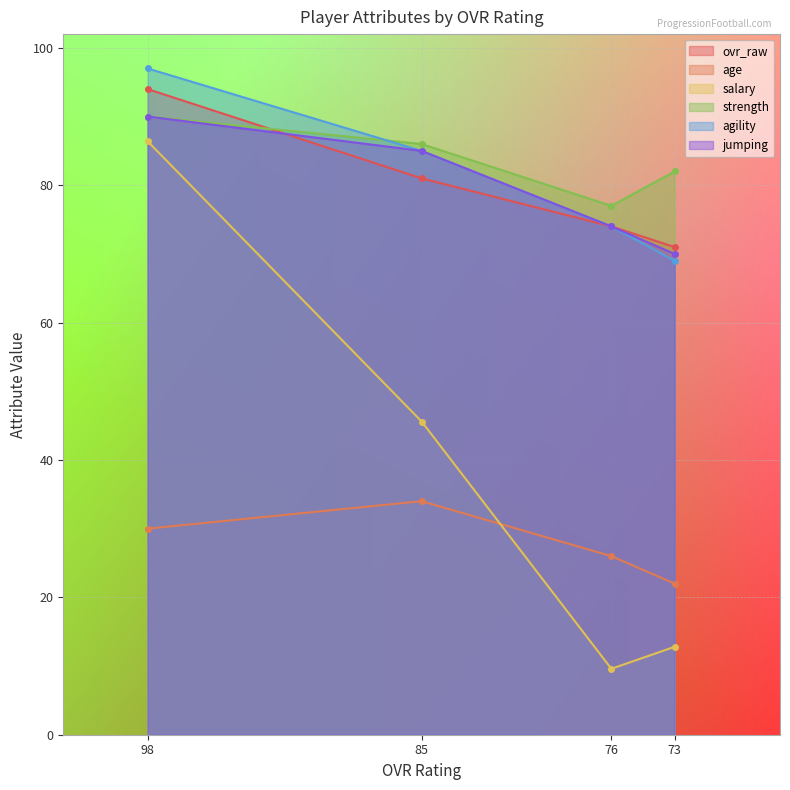

Which series has the largest range (max minus min)?

salary